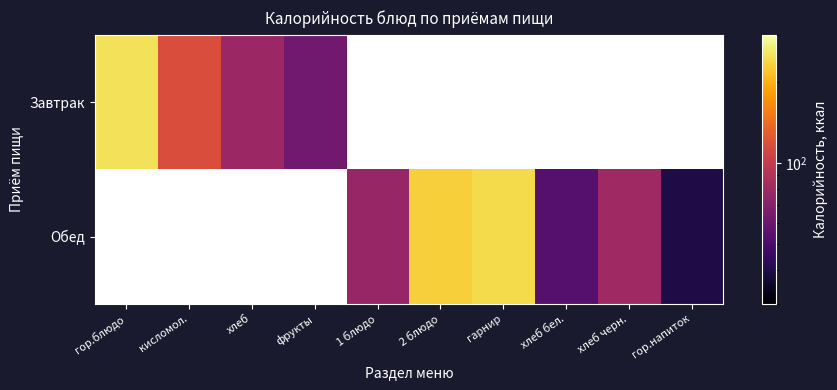

What is the maximum value shown in the chart?

252.0